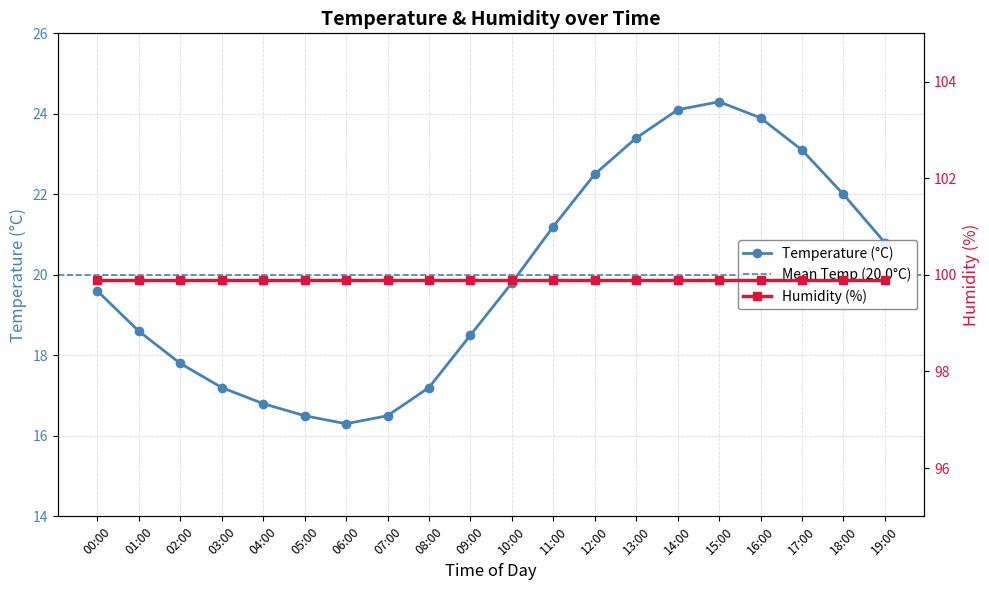

What position from the right is 14:00?

6